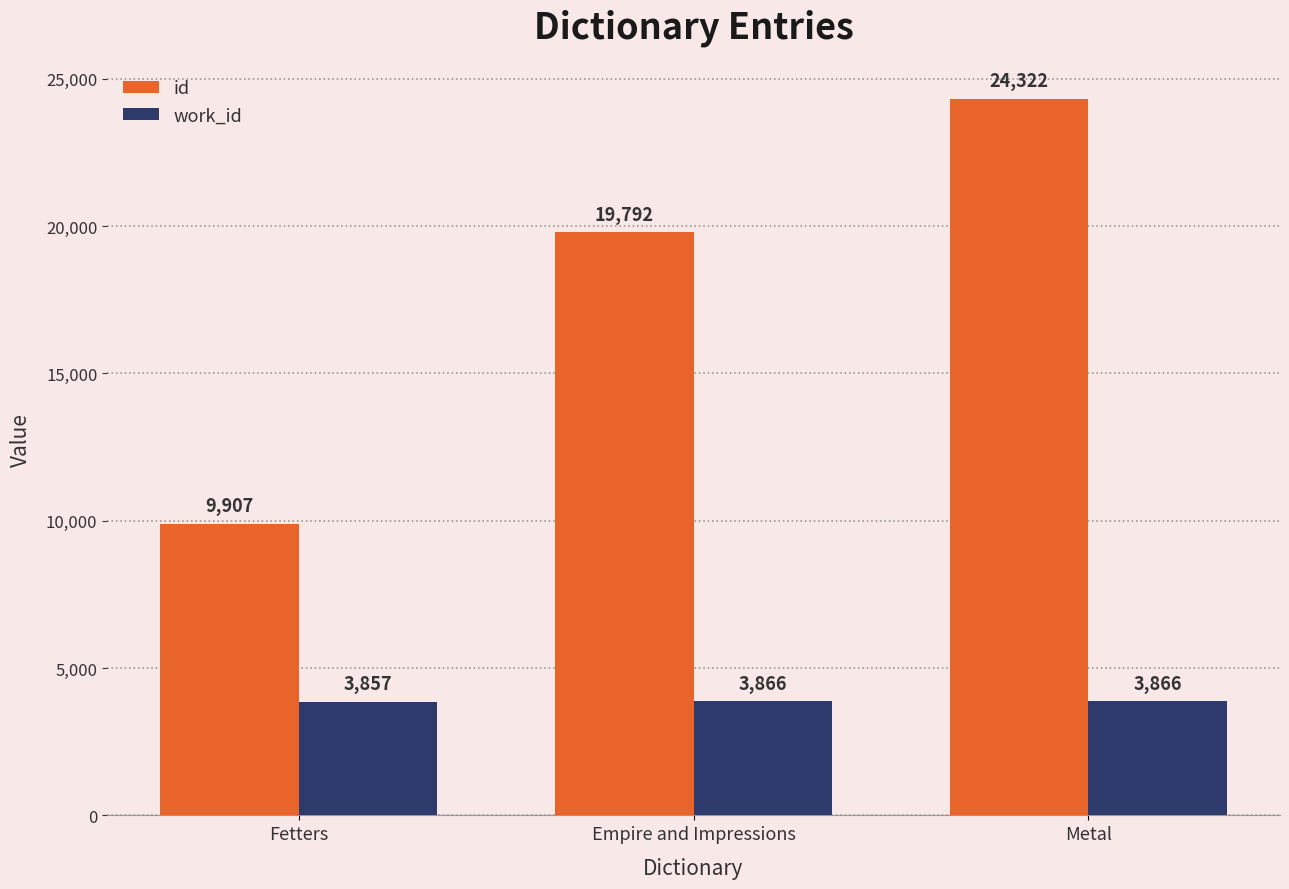

What is the sum of all id values?

54021